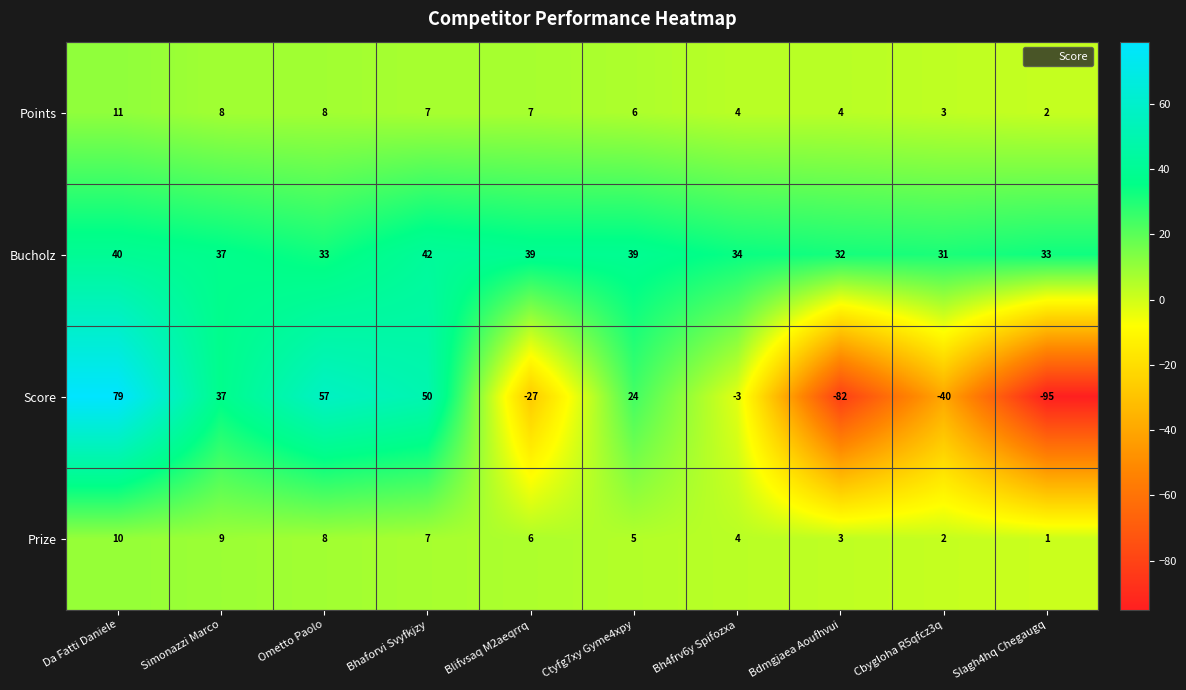

Which series has the widest spread of values?

Score